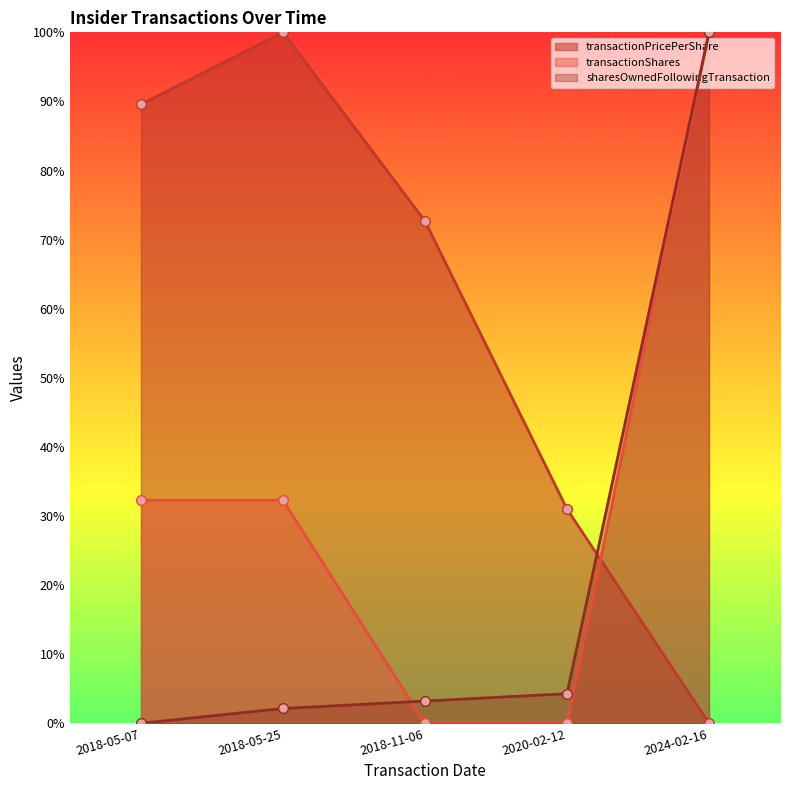

What are all the series names shown in the legend?

transactionPricePerShare, transactionShares, sharesOwnedFollowingTransaction